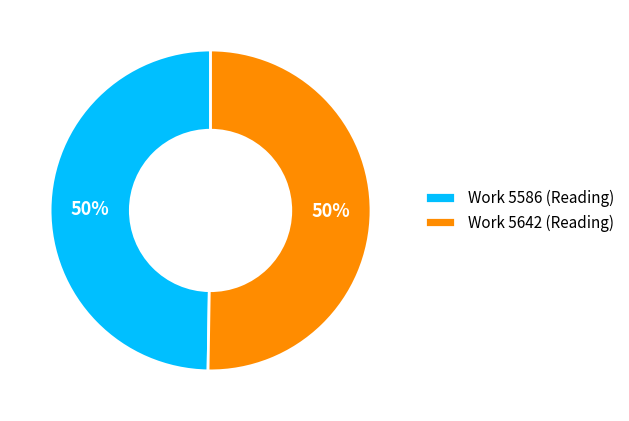

Is it true that Work 5642 (Reading) is 50% of the pie?

True